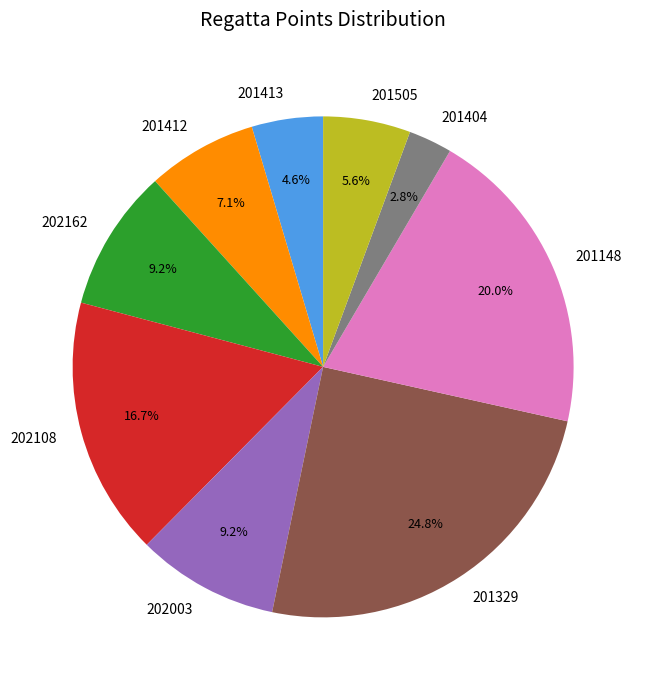

To the nearest percent, what is the combined percentage of 201404 and 202003?

12%